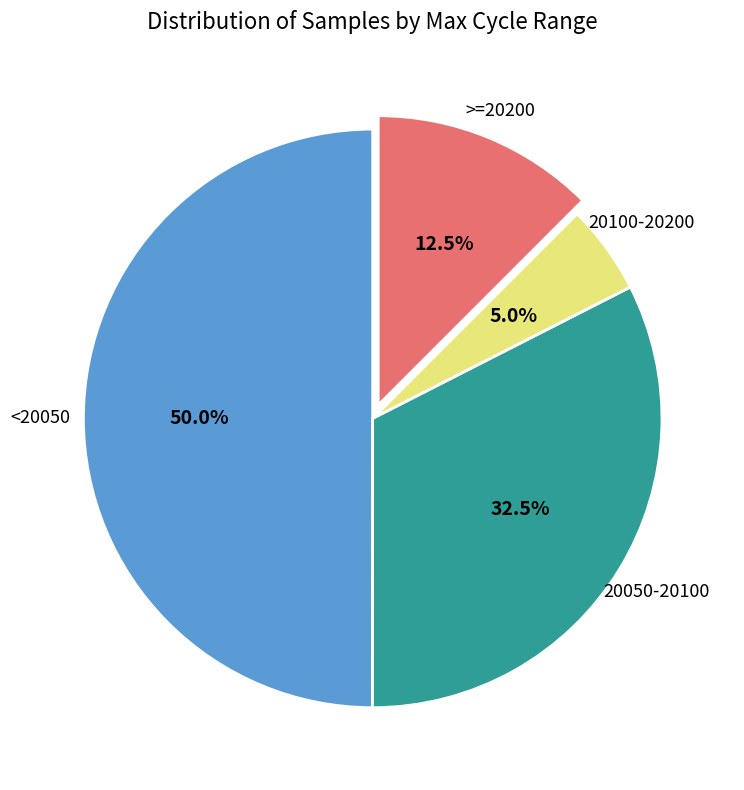

How many segments does this pie chart have?

4